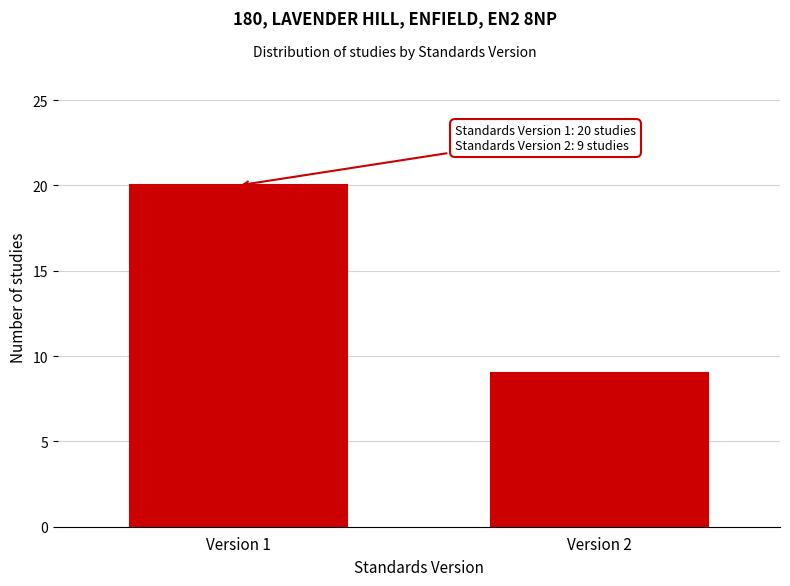

Reading left to right, transcribe all the data shown in this chart.

Version 1=20	Version 2=9